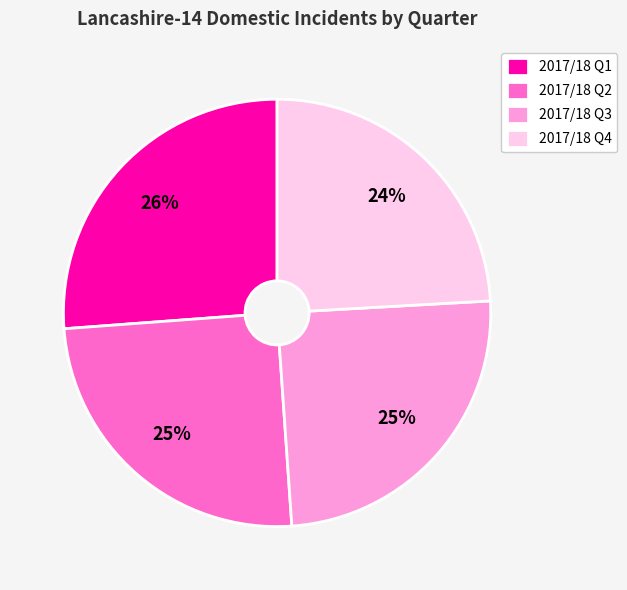

Which slice is the largest?

2017/18 Q1